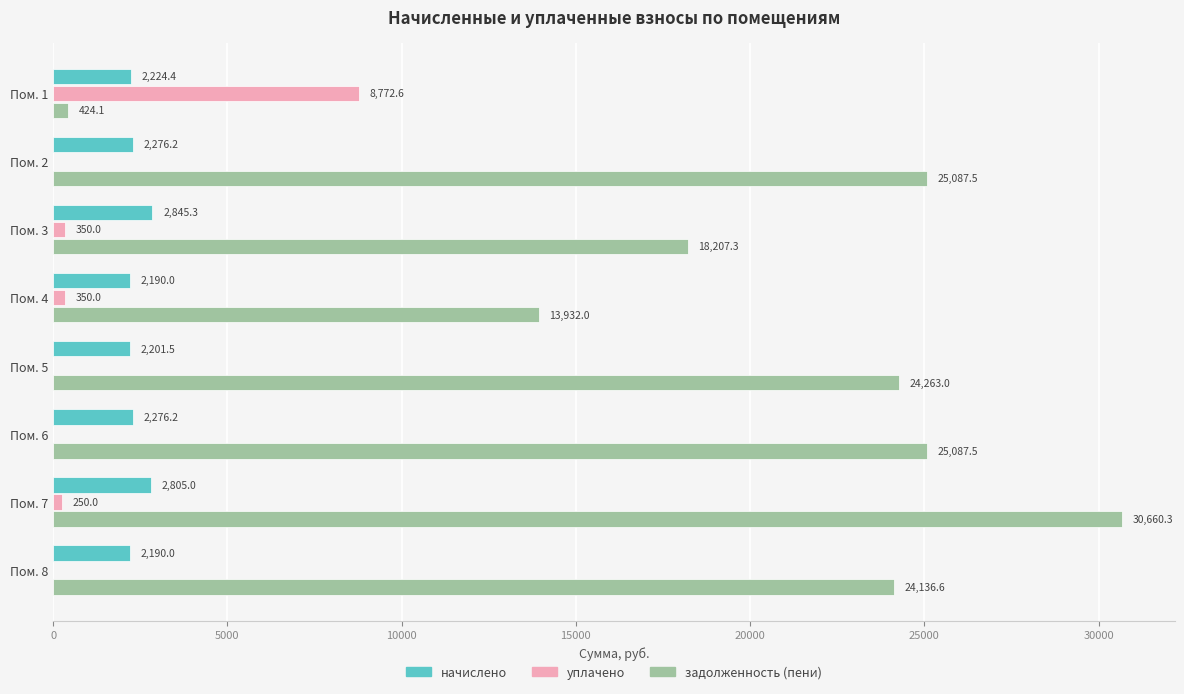

What are all the series names shown in the legend?

начислено, уплачено, задолженность (пени)